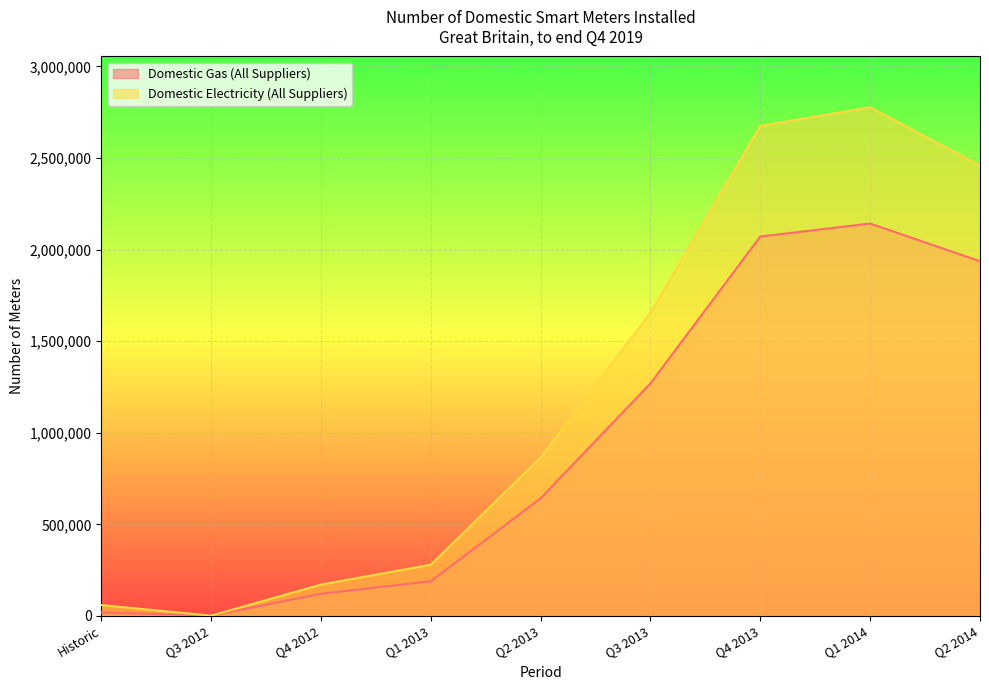

Rank the categories by Domestic Gas (All Suppliers) value from lowest to highest.

Q3 2012, Historic, Q4 2012, Q1 2013, Q2 2013, Q3 2013, Q2 2014, Q4 2013, Q1 2014